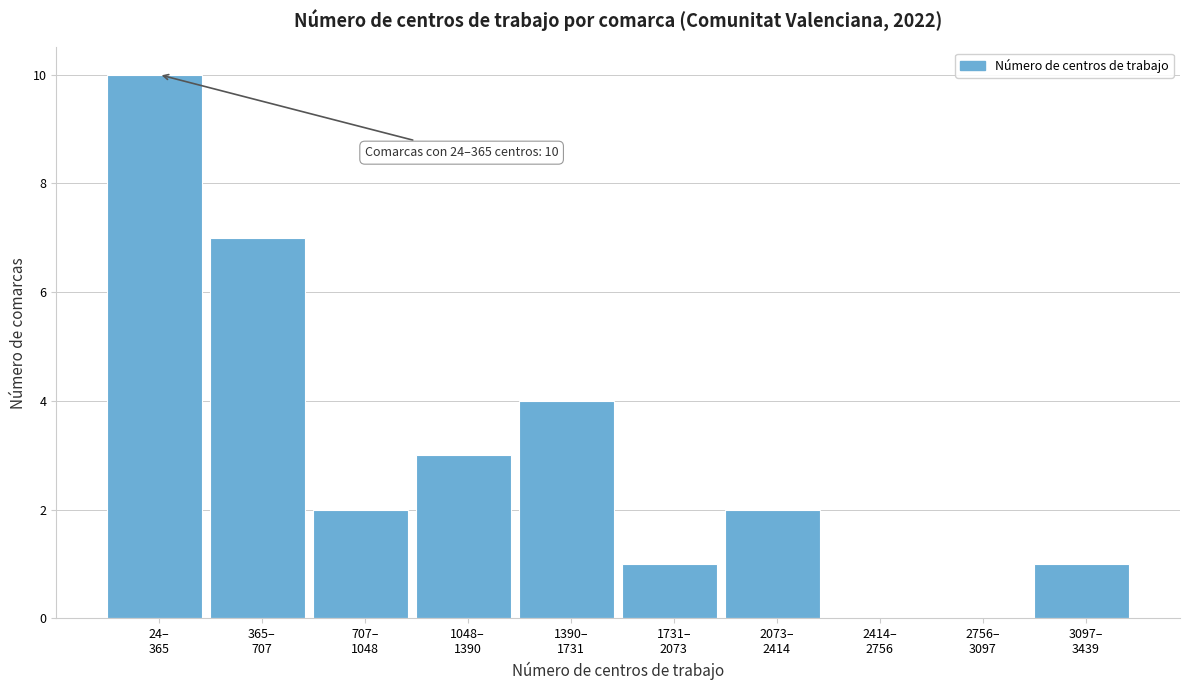

What is the sum of all values?

30